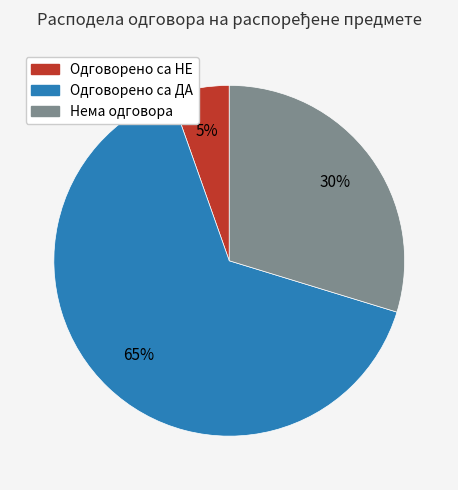

What percentage is the Одговорено са ДА slice, to the nearest percent?

65%